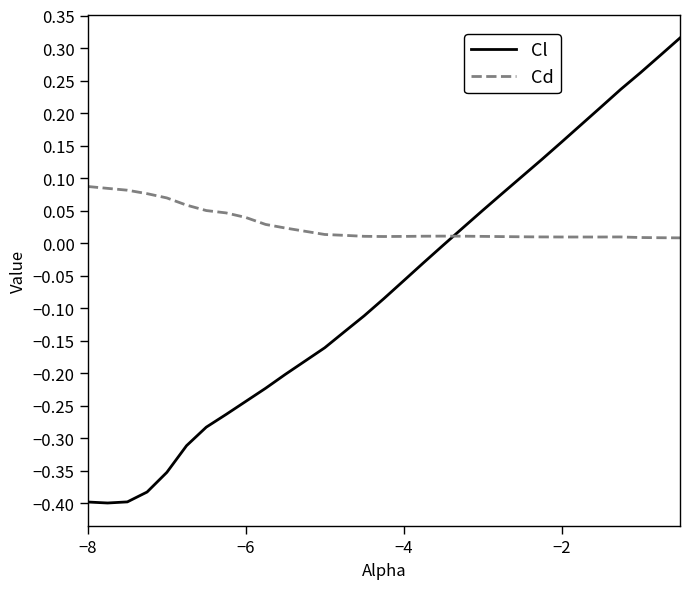

List the series in order of their overall mean, lowest first.

Cl, Cd